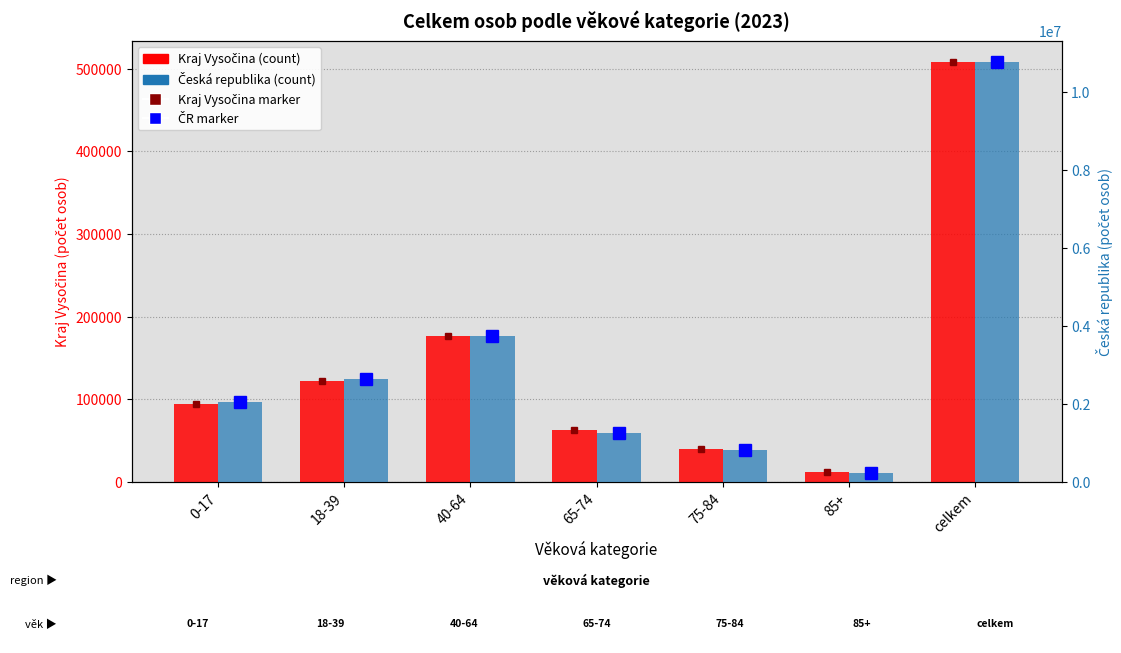

The value of Kraj Vysočina at 40-64 is 176596. True or false?

True